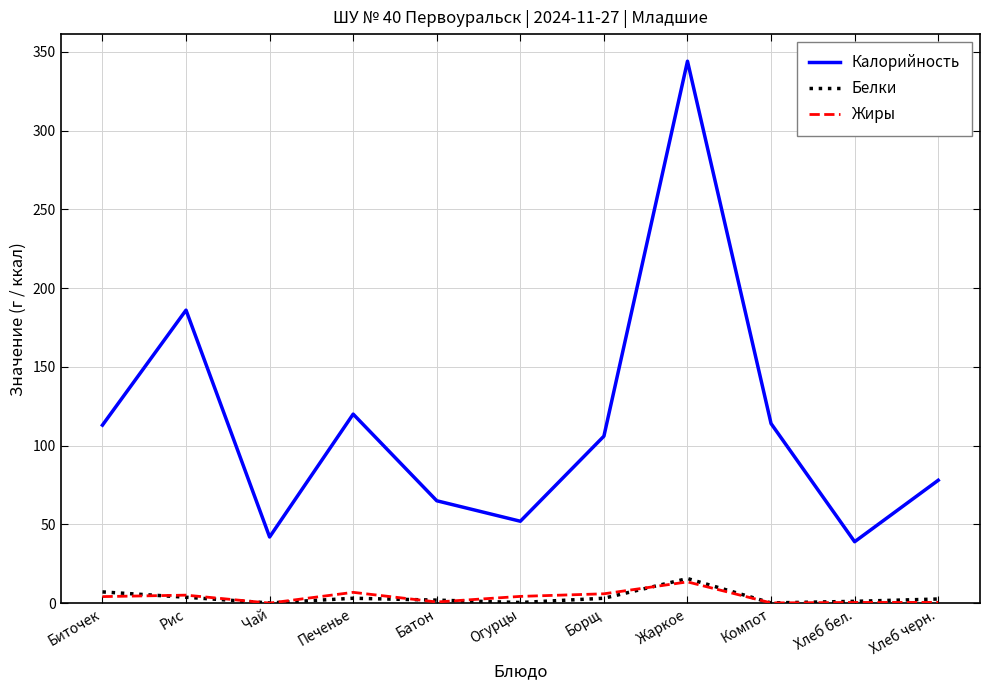

What is the maximum value shown in the chart?

344.0